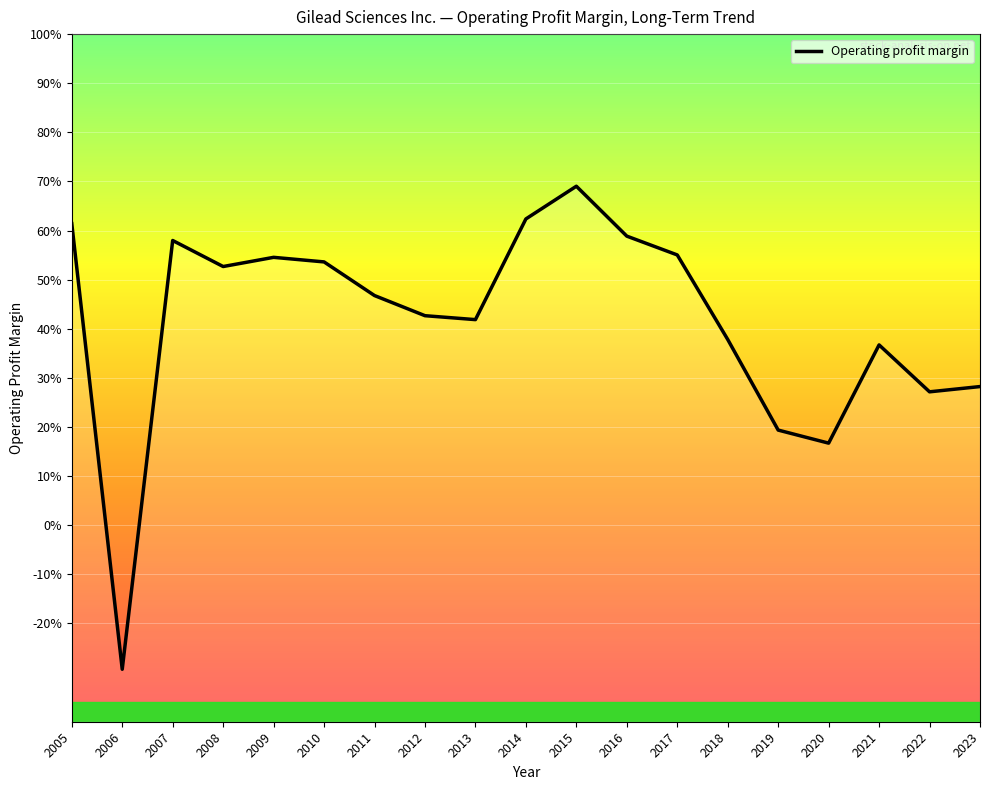

Reading left to right, transcribe all the data shown in this chart.

2005=0.6	2006=-0.3	2007=0.6	2008=0.5	2009=0.5	2010=0.5	2011=0.5	2012=0.4	2013=0.4	2014=0.6	2015=0.7	2016=0.6	2017=0.6	2018=0.4	2019=0.2	2020=0.2	2021=0.4	2022=0.3	2023=0.3